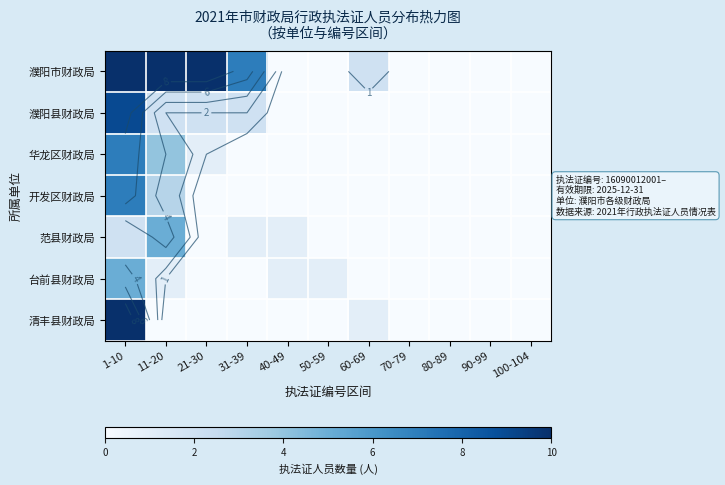

Which category has the highest value in the 开发区财政局 series?

1-10